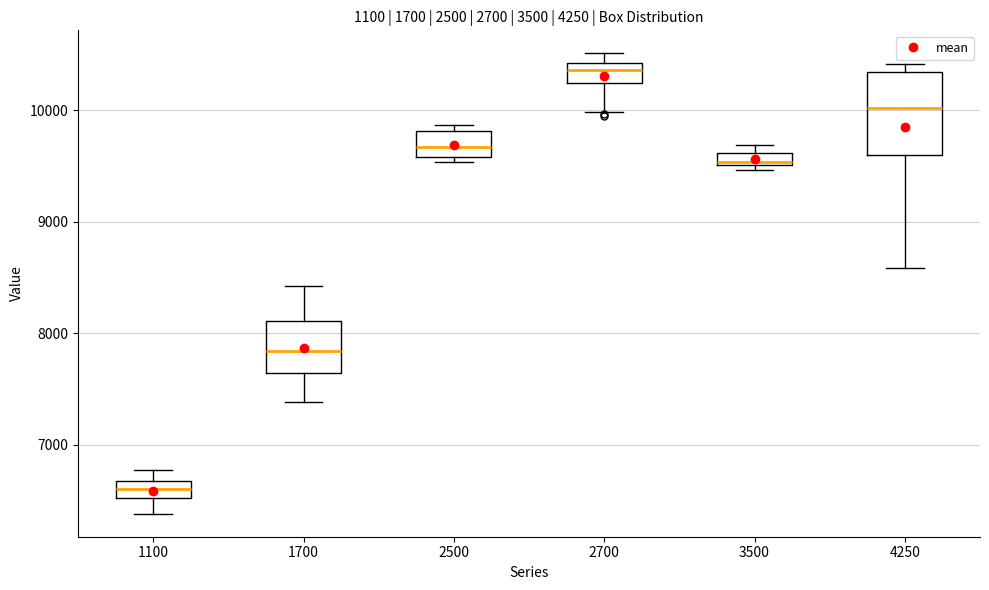

Which box's median line is the highest?

2700